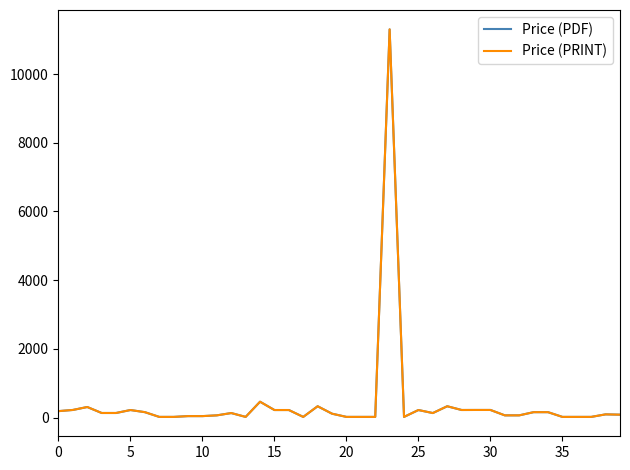

True or false: Price (PRINT) and Price (PDF) cross at least once.

False